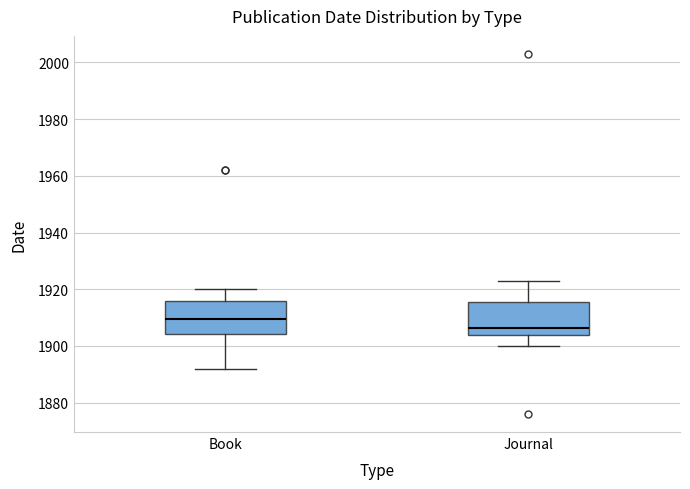

Reading left to right, read every box against the y-axis: the position of its median line, the range the box covers, and the ends of its whiskers. The values are not printed on the chart, so give them approximately, as read against the axis.

Book: median 1910, box 1904 to 1916, whiskers 1892 to 1920
Journal: median 1906, box 1904 to 1916, whiskers 1900 to 1924